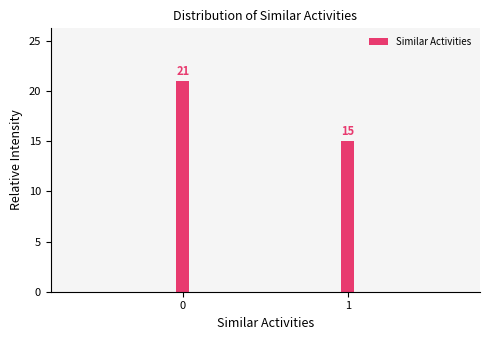

Reading left to right, list all the values displayed in this chart.

21	15